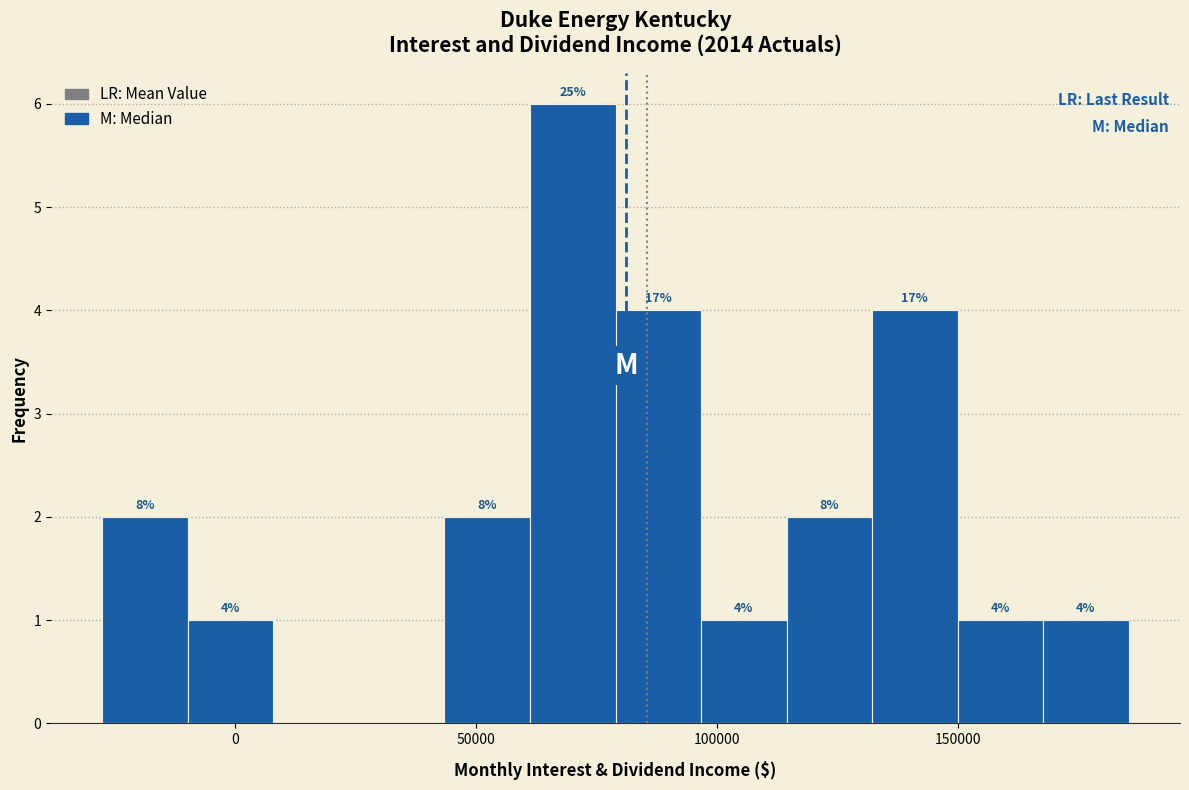

Read against the x-axis, roughly where is the centre of the tallest bar?

70000